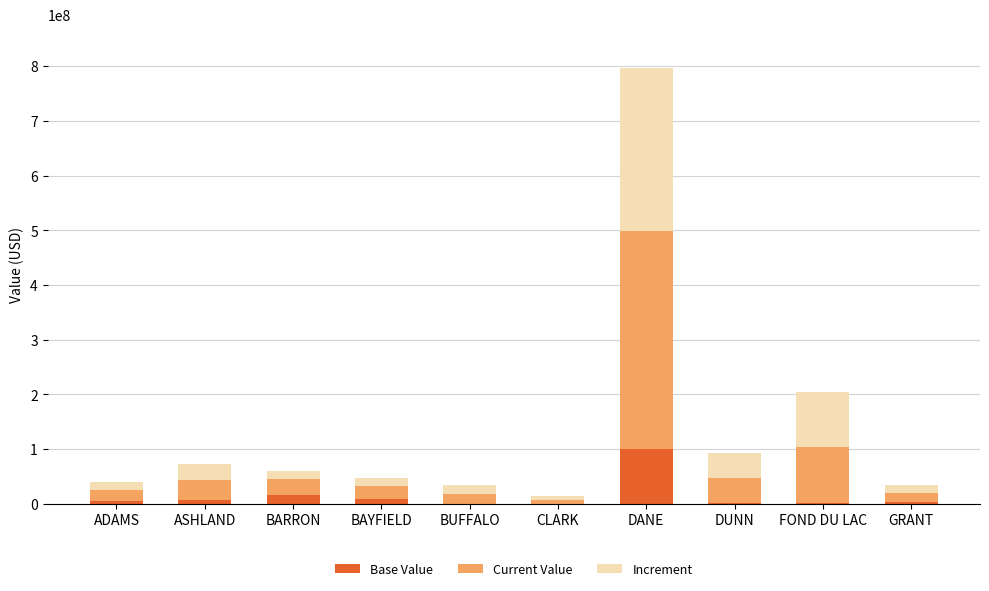

What is the maximum value for Base Value?

101028400